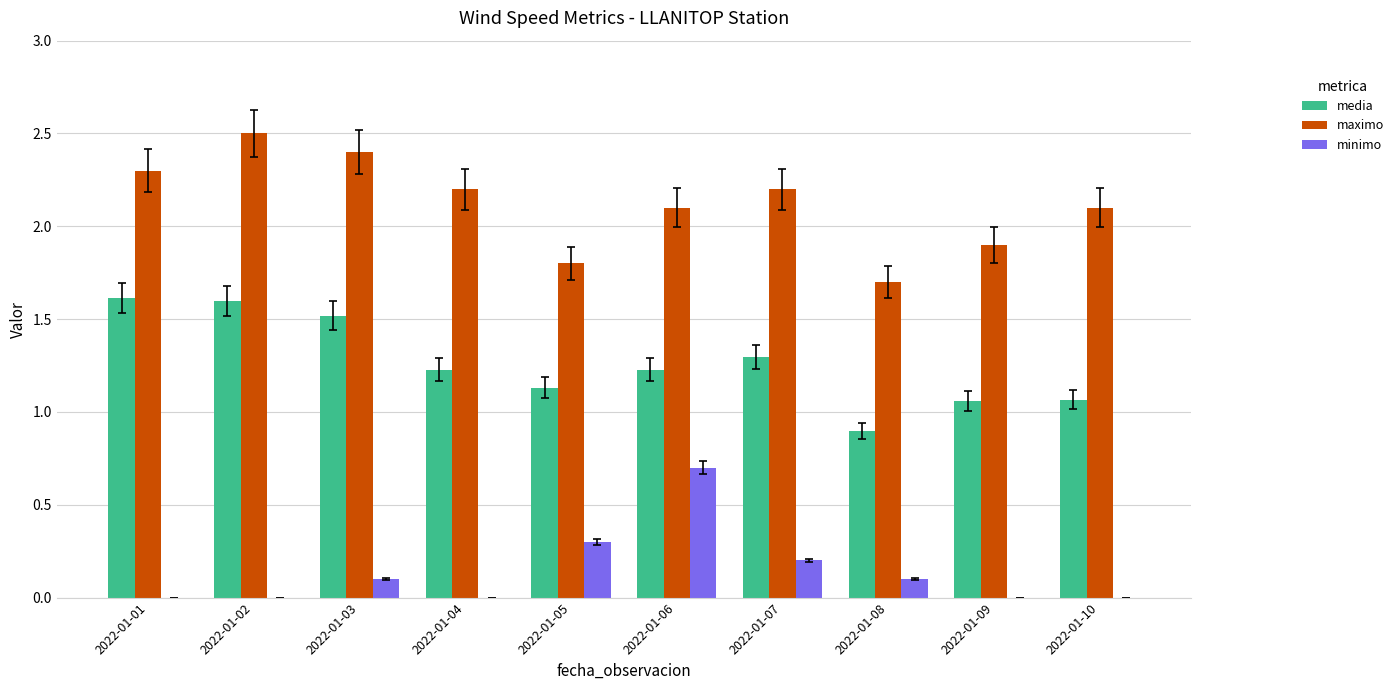

What is the highest value of the minimo series?

0.7